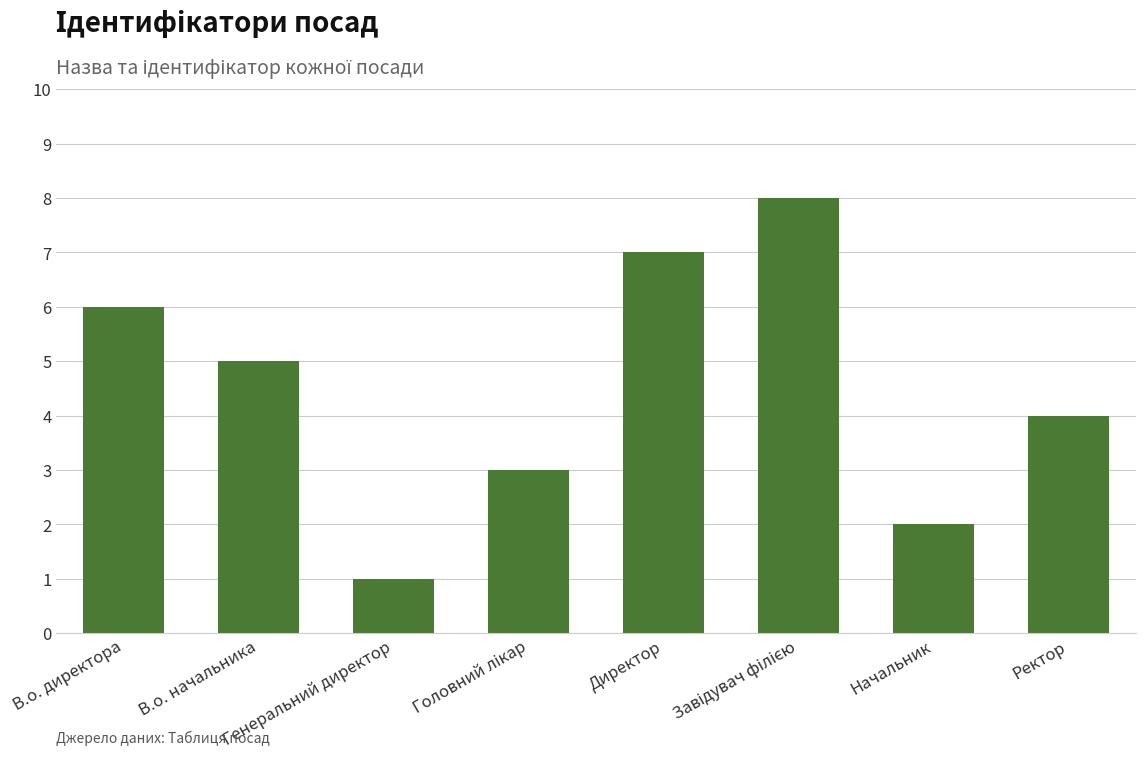

What is the label of the 8th bar from the left?

Ректор